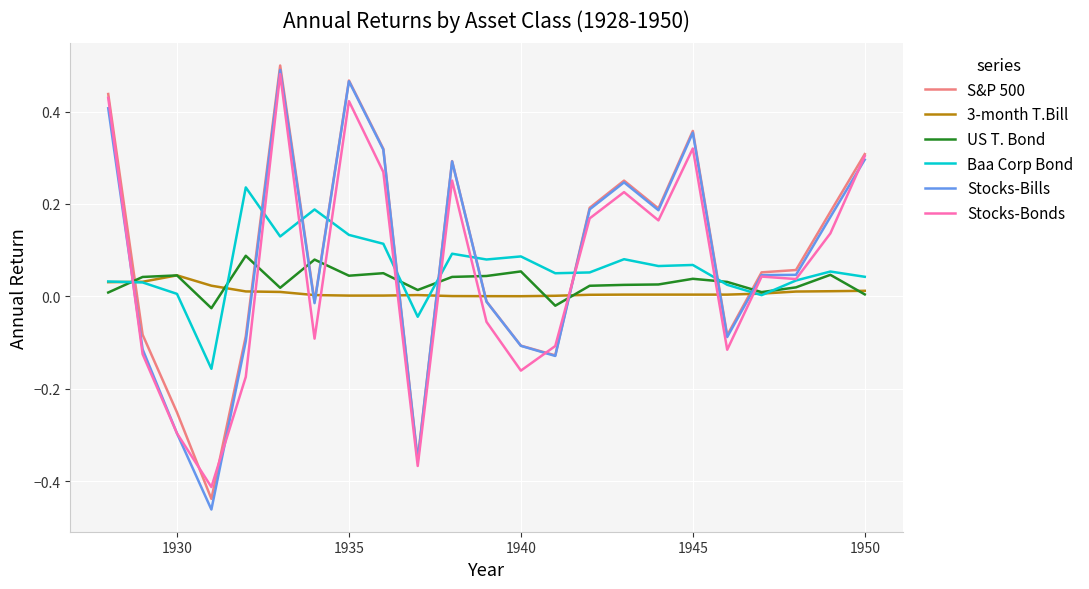

Rank the series by their maximum value, from lowest to highest.

3-month T.Bill, US T. Bond, Baa Corp Bond, Stocks-Bonds, Stocks-Bills, S&P 500